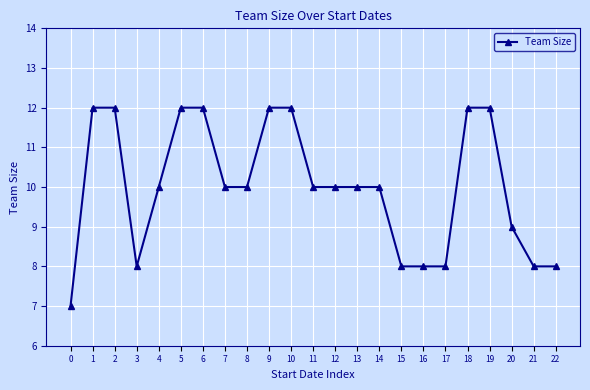

What is the greatest value displayed?

12